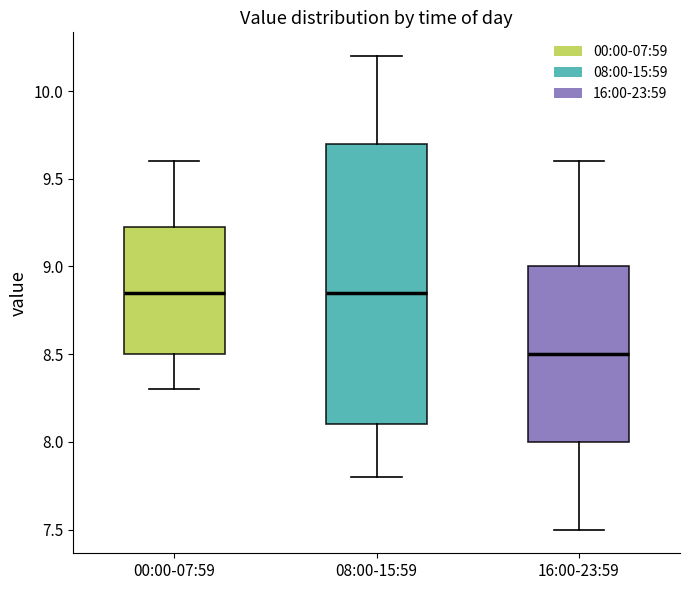

Comparing the boxes themselves (not the whiskers), which one is the tallest?

08:00-15:59